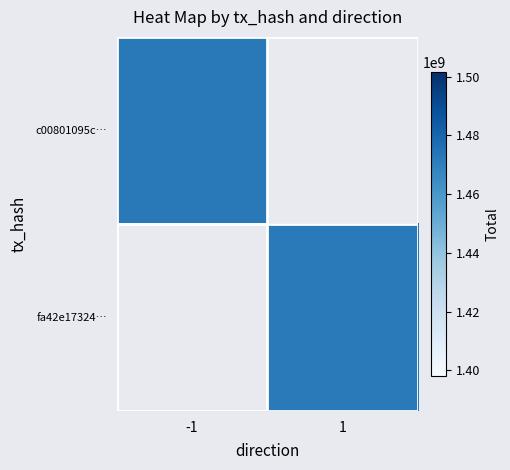

What is the greatest value displayed?

1472025821.0